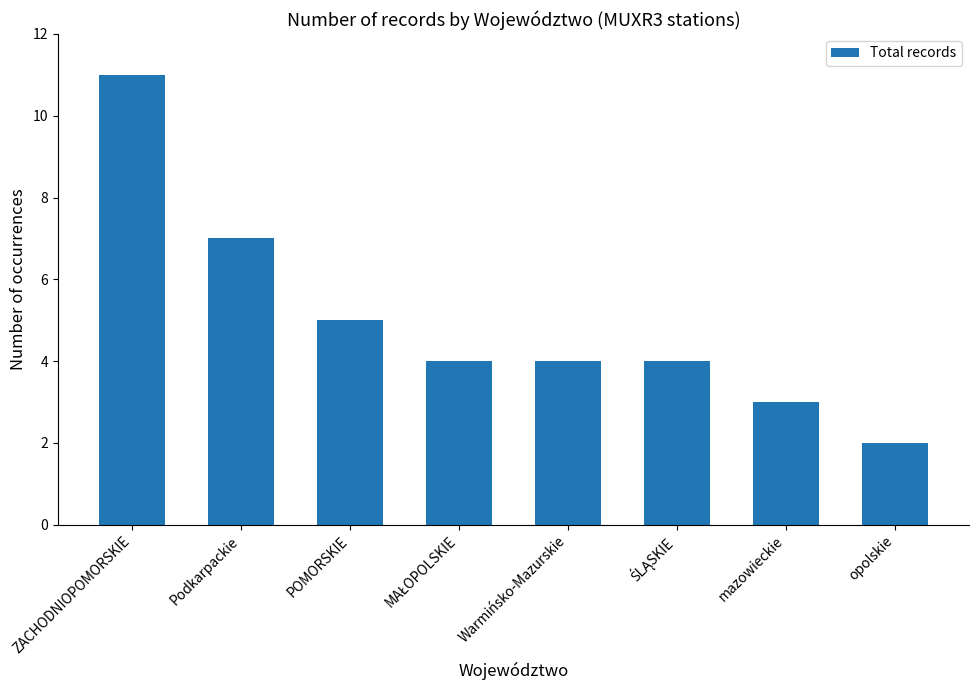

True or false: the data shows 3 at mazowieckie.

True